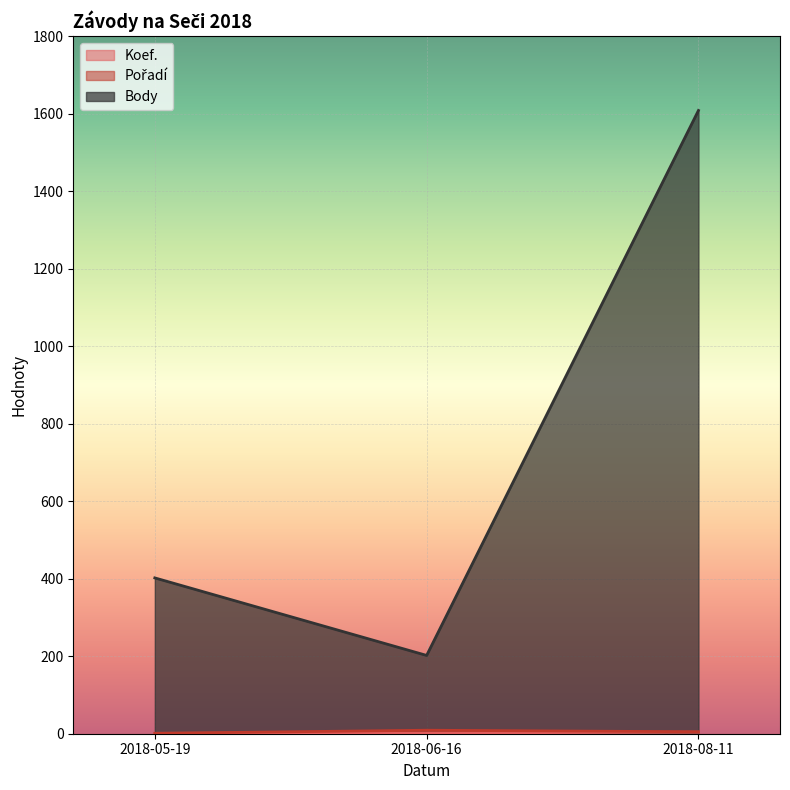

Which series changed the most between 2018-05-19 and 2018-06-16?

Body